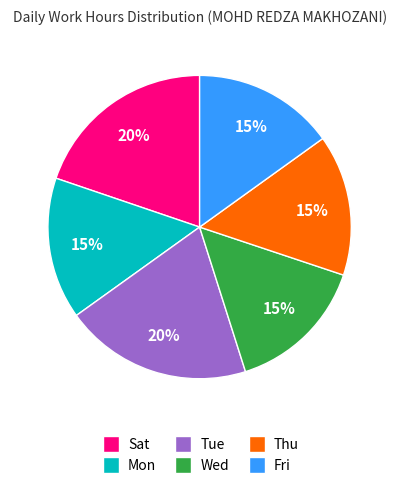

Count the number of slices in the pie.

6